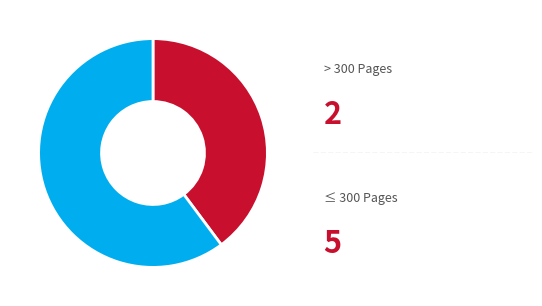

Does any single category account for the majority?

Yes